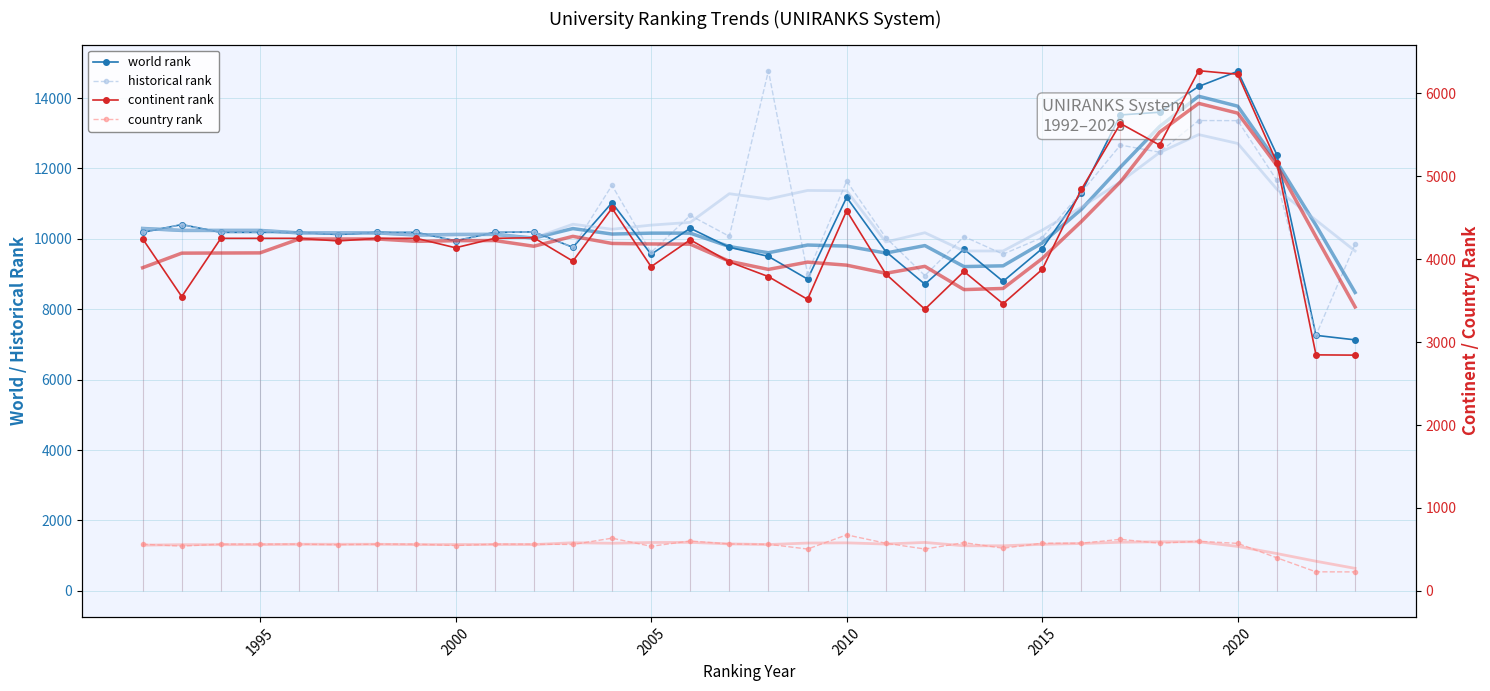

Count the number of categories in the chart.

32